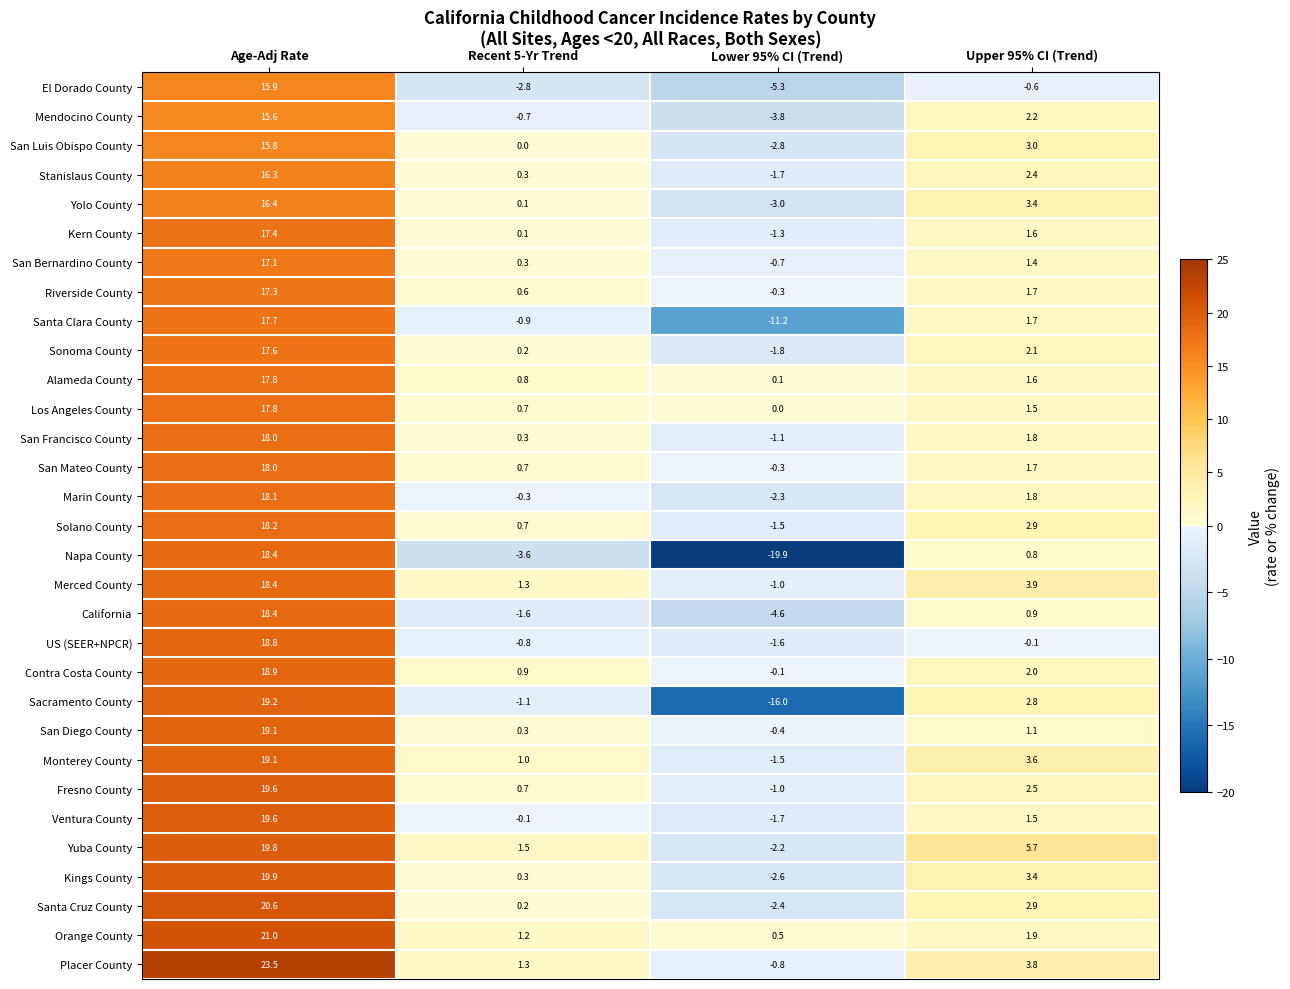

List the labels in order of Santa Clara County value, smallest first.

Lower 95% CI (Trend), Recent 5-Yr Trend, Upper 95% CI (Trend), Age-Adj Rate